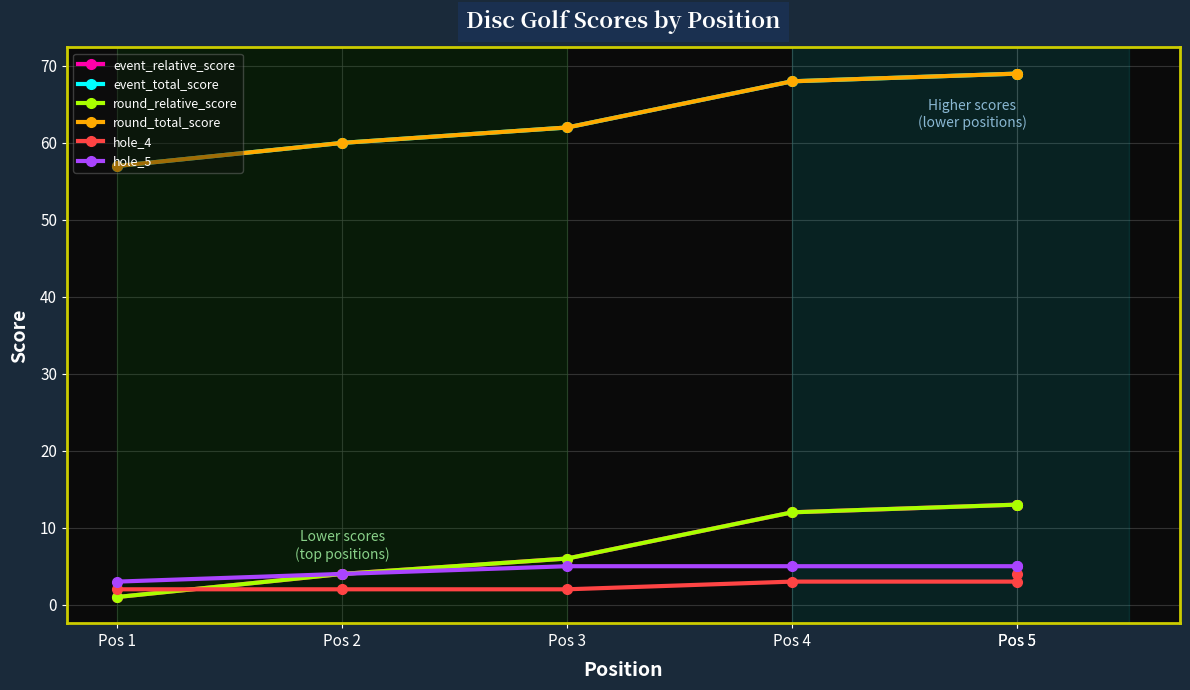

What is the spread (max minus min) of values at Pos 5?

66